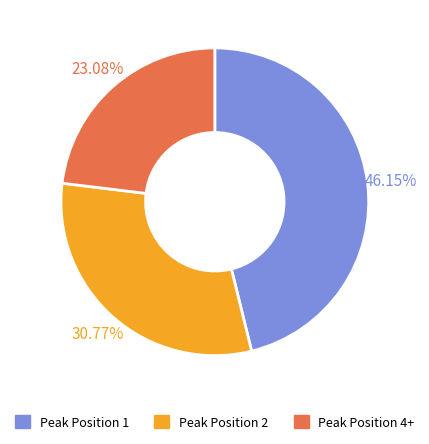

Combined, do Peak Position 1 and Peak Position 2 account for over 50%?

Yes